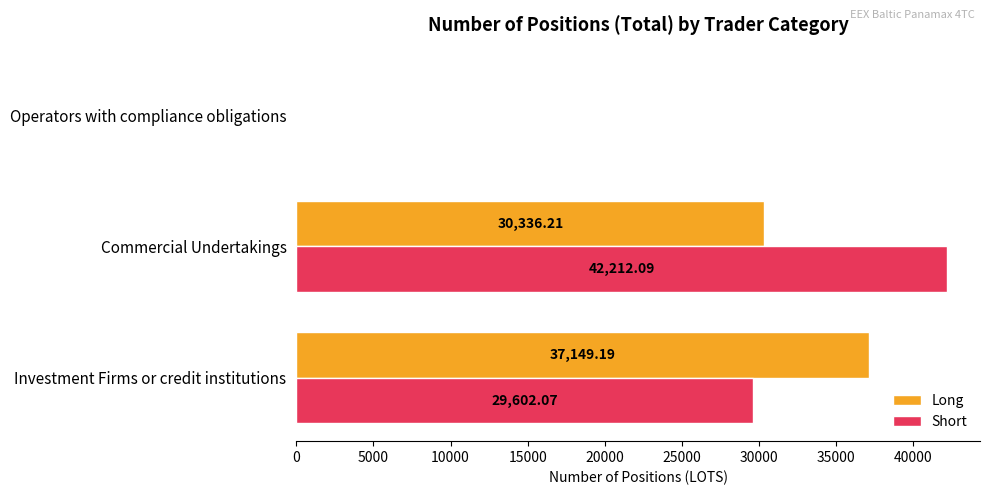

At which label is Long closest to 18574?

Commercial Undertakings